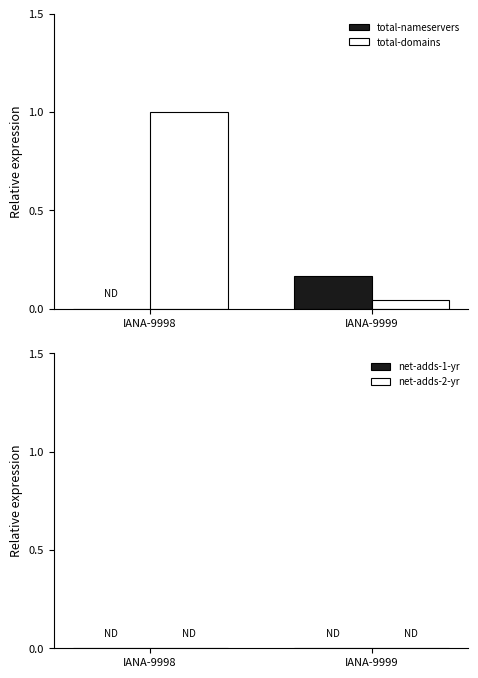

Between IANA-9998 and IANA-9999, which series saw the biggest shift?

total-domains